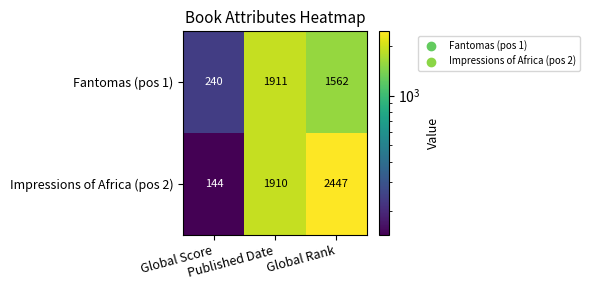

How many Fantomas (pos 1) values are between 240 and 1911?

3